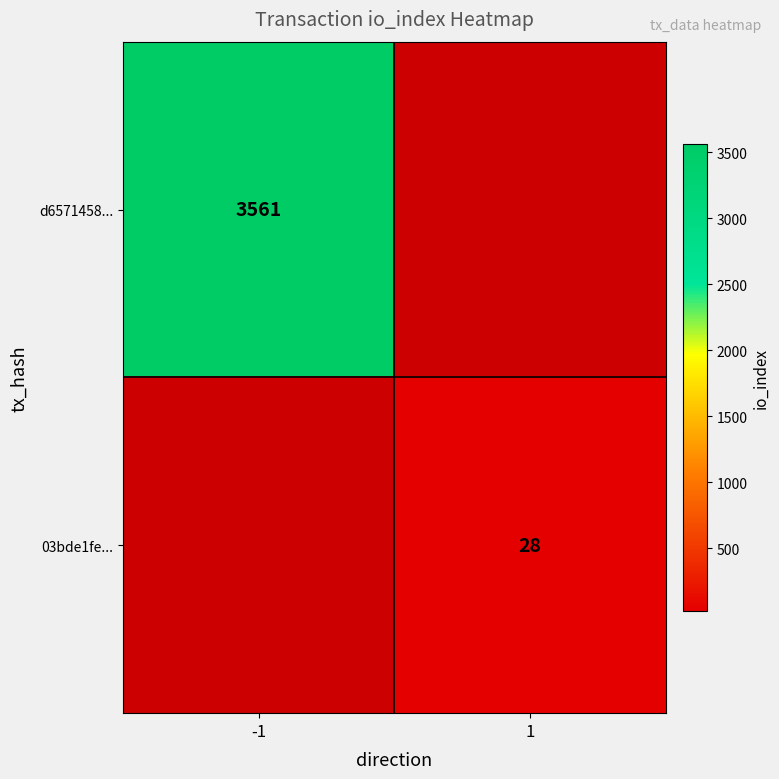

What is the maximum value shown in the chart?

3561.0